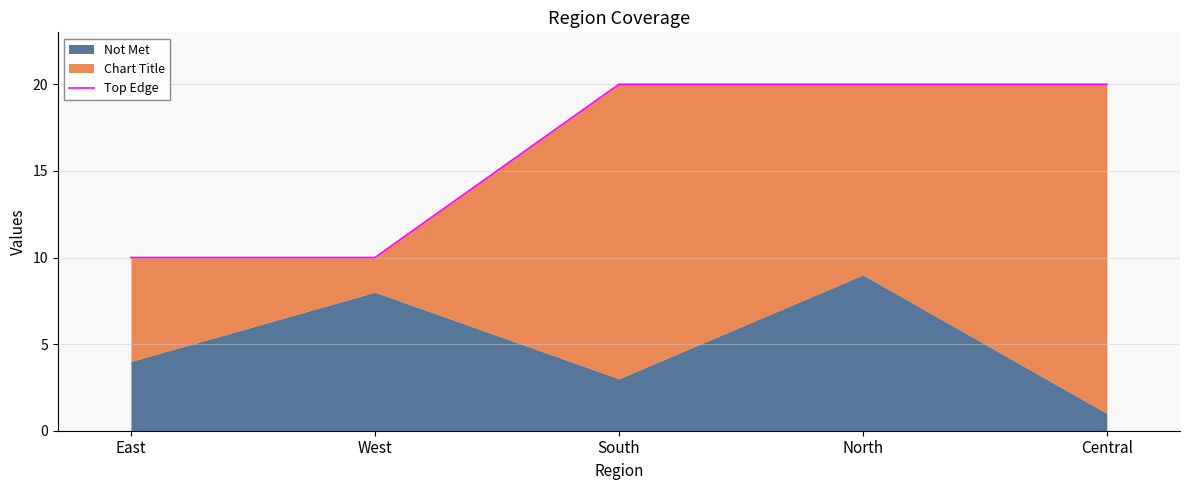

Read the value at South, to the nearest 5.

20